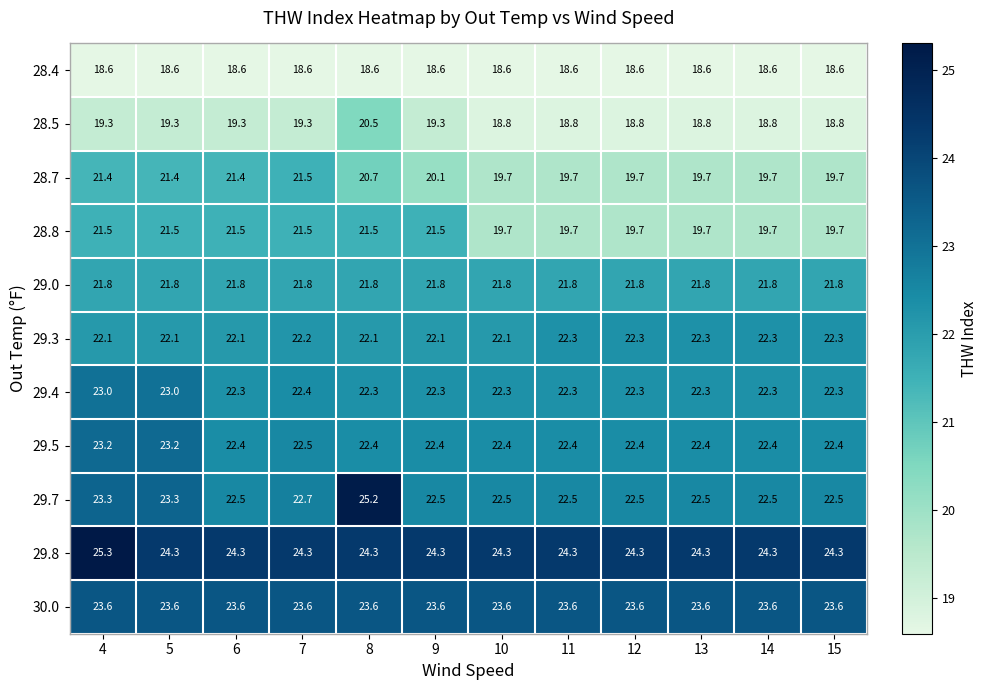

Is the value of 29.0 at 12 greater than the value of 29.7 at 15?

No